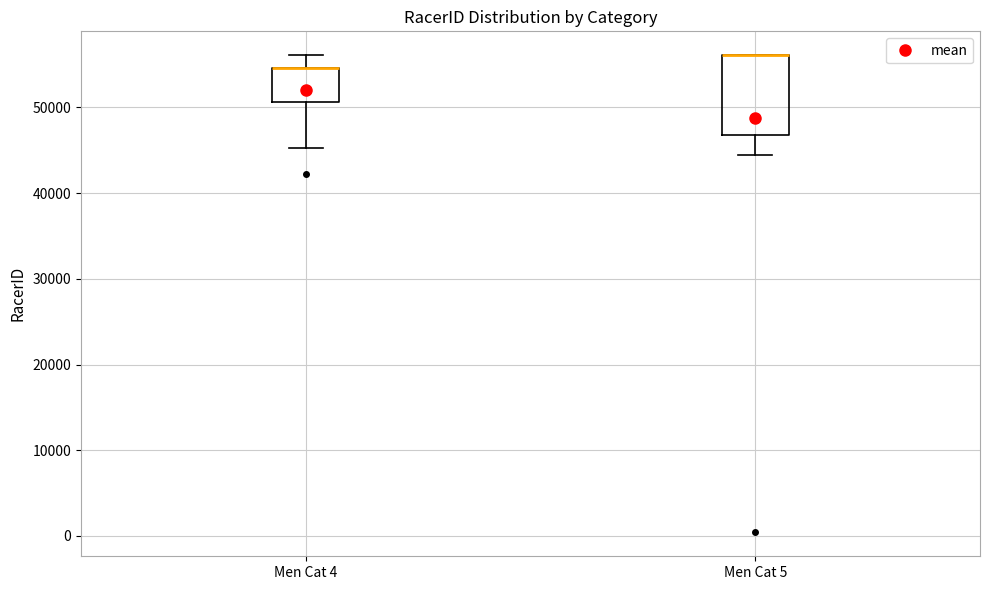

Where is the upper edge of the box for Men Cat 4 on the y-axis? The values are not printed on the chart, so give them approximately, as read against the axis.

55000